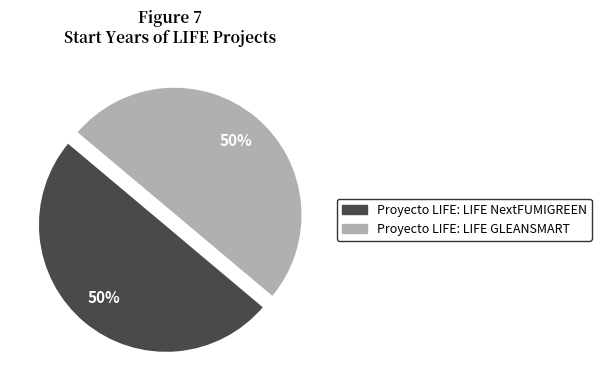

Is it true that Proyecto LIFE: LIFE GLEANSMART is 50% of the pie?

True